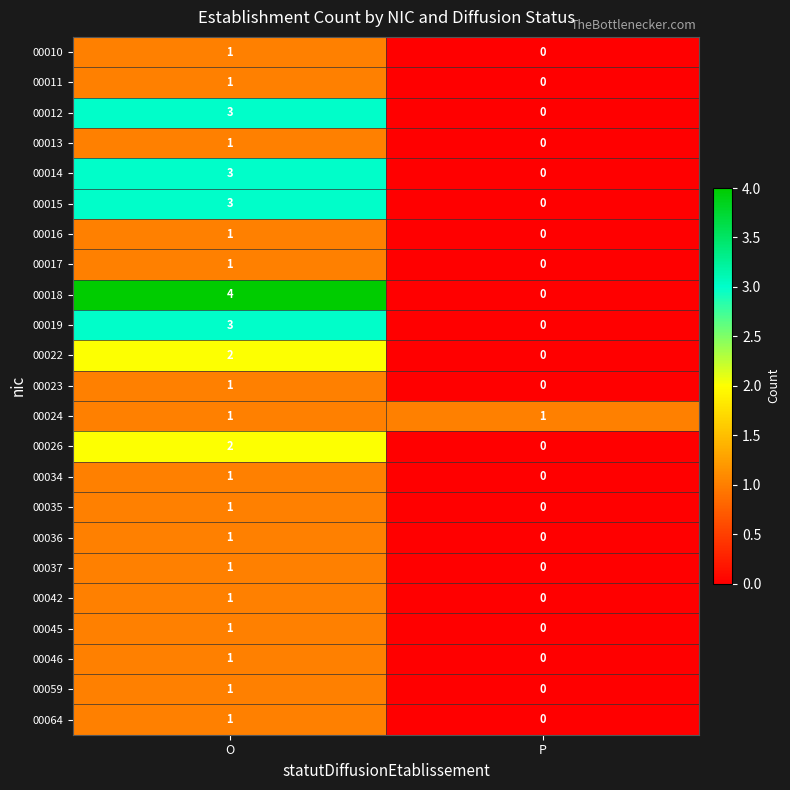

At which label is 00042 closest to 0?

P